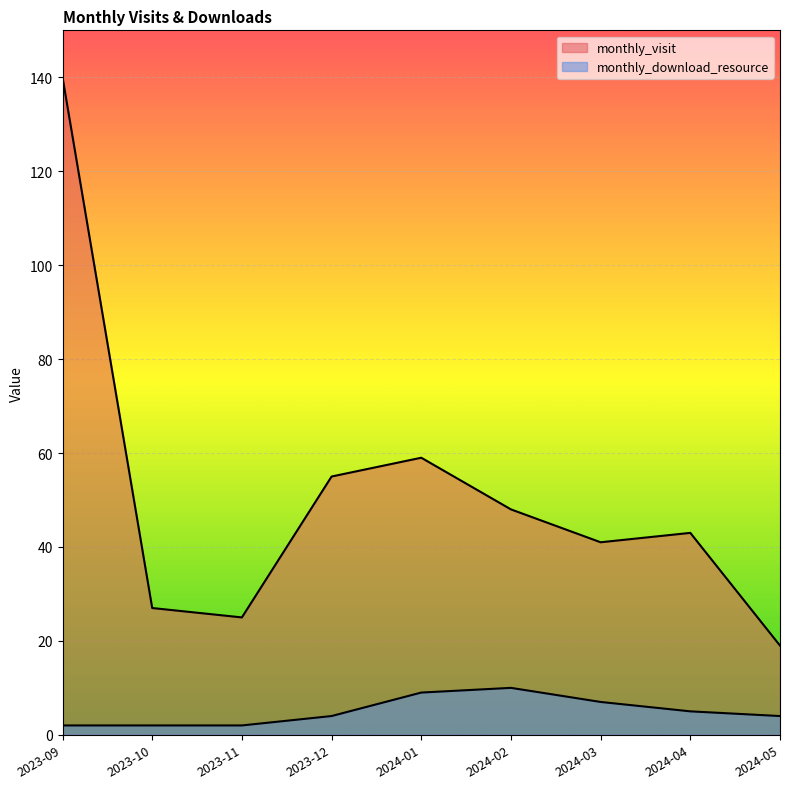

Is it true that monthly_visit equals 41 at 2024-03?

True